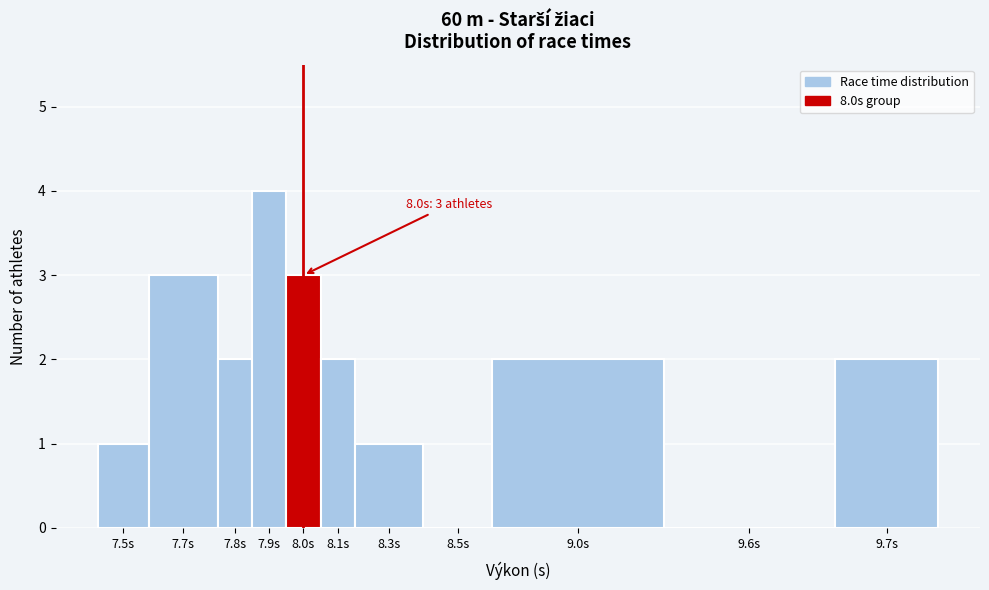

Reading right to left, extract all data points from this chart.

9.7s=2	9.6s=0	9.0s=2	8.5s=0	8.3s=1	8.1s=2	8.0s=3	7.9s=4	7.8s=2	7.7s=3	7.5s=1